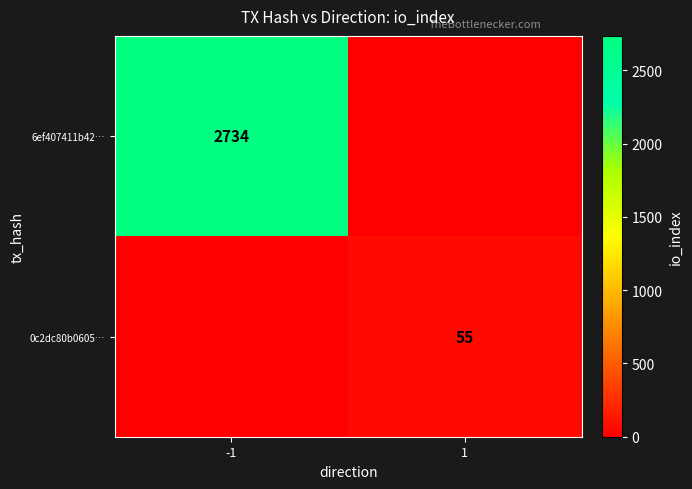

Is the value of 0c2dc80b0605… at 1 greater than the value of 6ef407411b42… at -1?

No